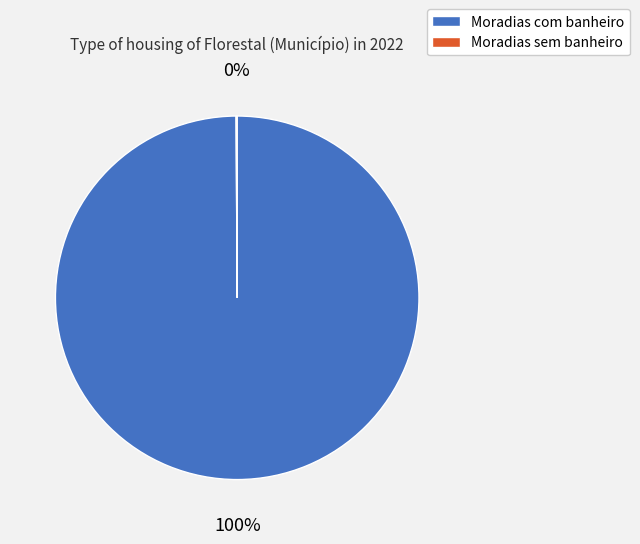

To the nearest percent, what is the difference between the largest and smallest slice percentages?

100%